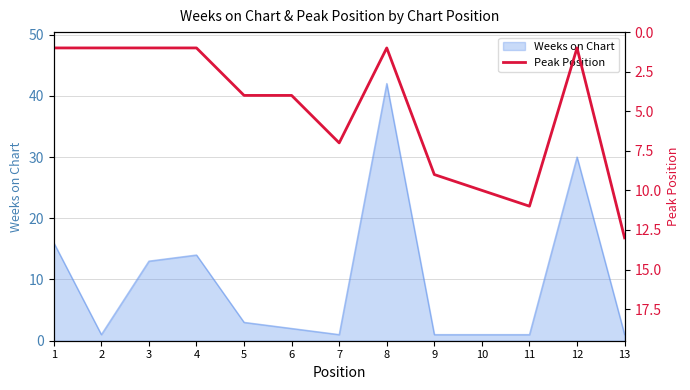

What is the maximum value for Weeks on Chart?

42